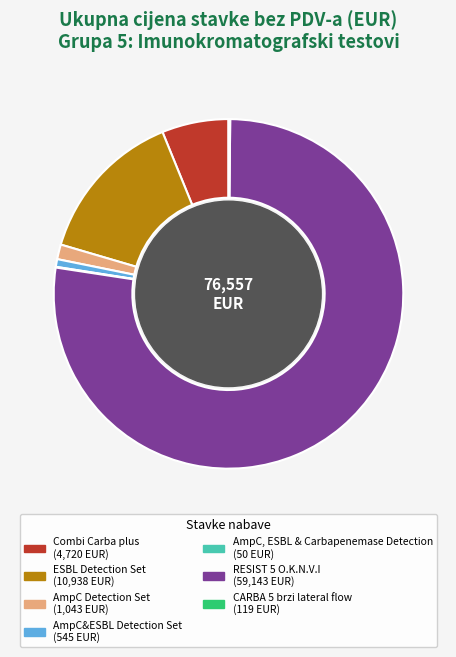

Which has a higher value, RESIST 5 O.K.N.V.I or AmpC&ESBL Detection Set?

RESIST 5 O.K.N.V.I